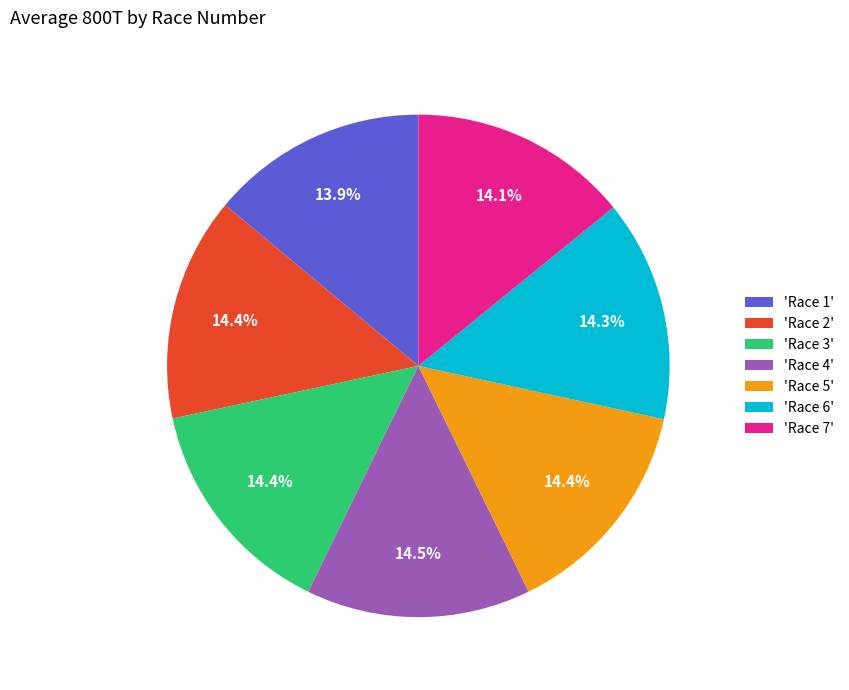

Approximately how many times larger is the value at 'Race 6' compared to 'Race 1'?

1.0